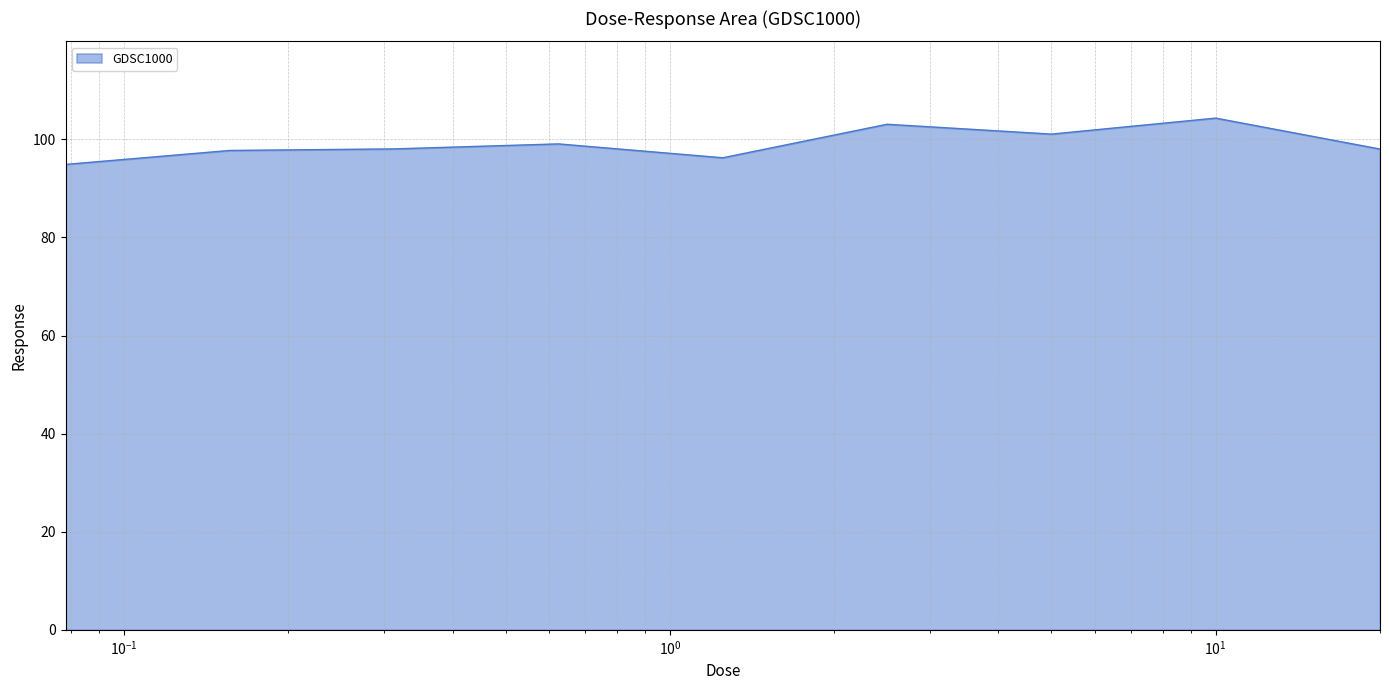

What is the minimum value shown in the chart?

94.9